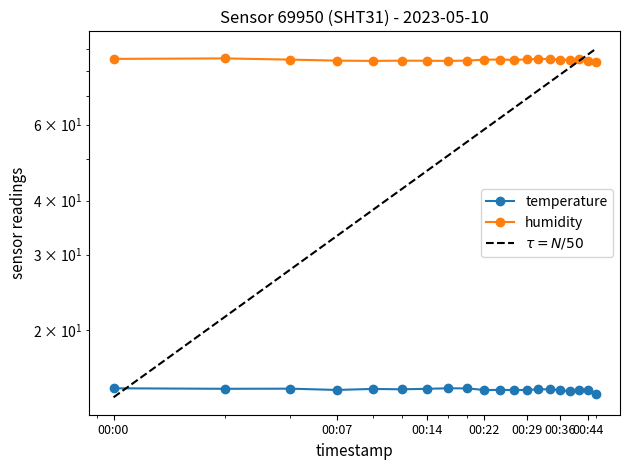

Does the chart have visible grid lines?

No